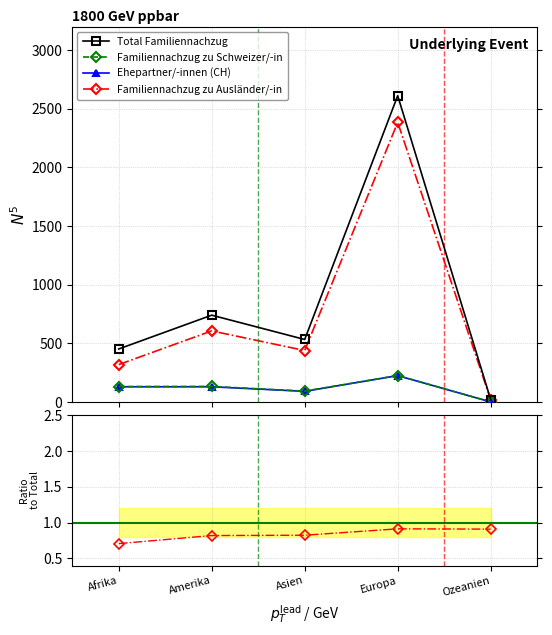

Where is the first local maximum for Total Familiennachzug?

Amerika